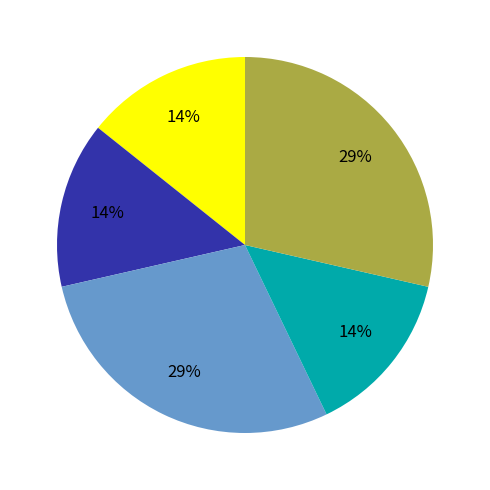

To the nearest percent, what is the average slice percentage?

20%